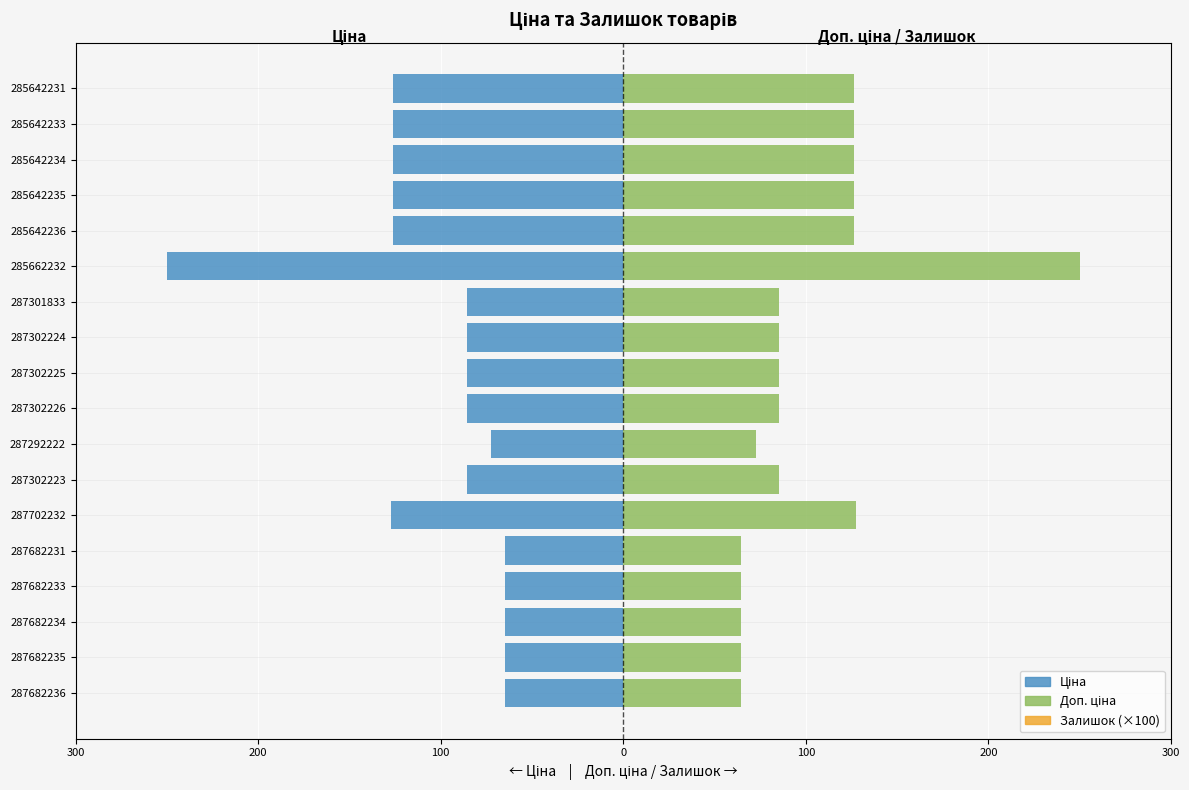

What is the difference between the second highest and second lowest values in the Ціна series?

62.6